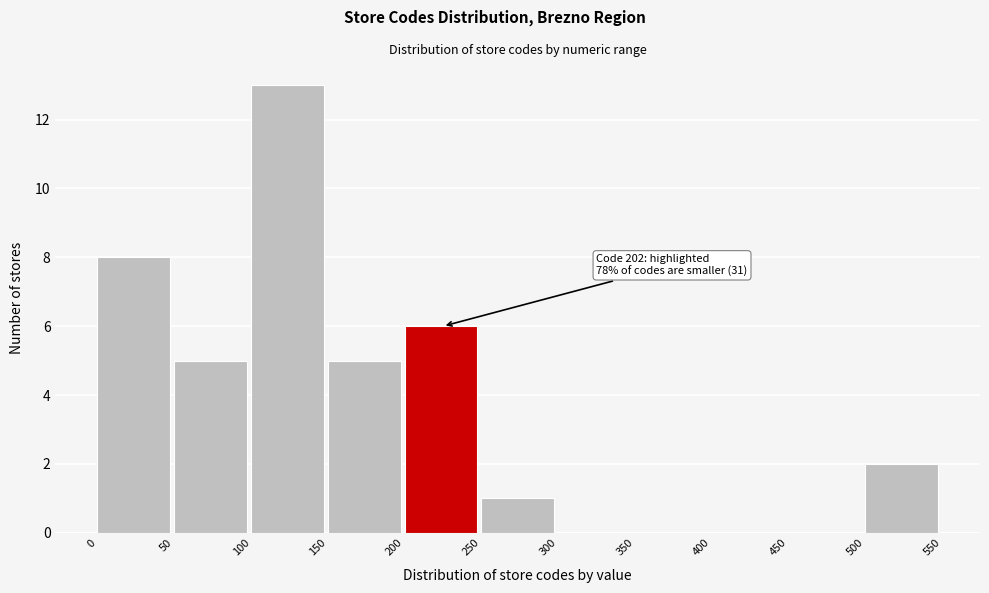

Over which range of the x-axis is the bar tallest?

100 to 150